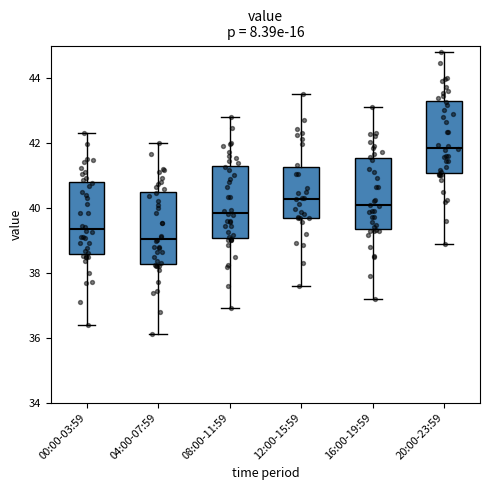

Which box has the highest median line?

20:00-23:59